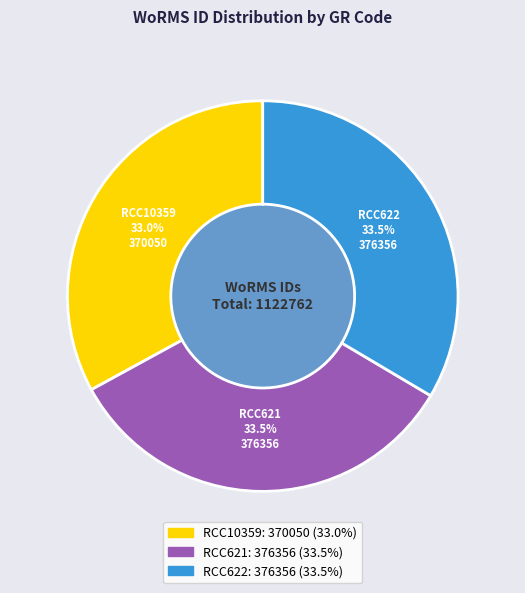

The RCC621 slice represents 42% of the pie. True or false?

False